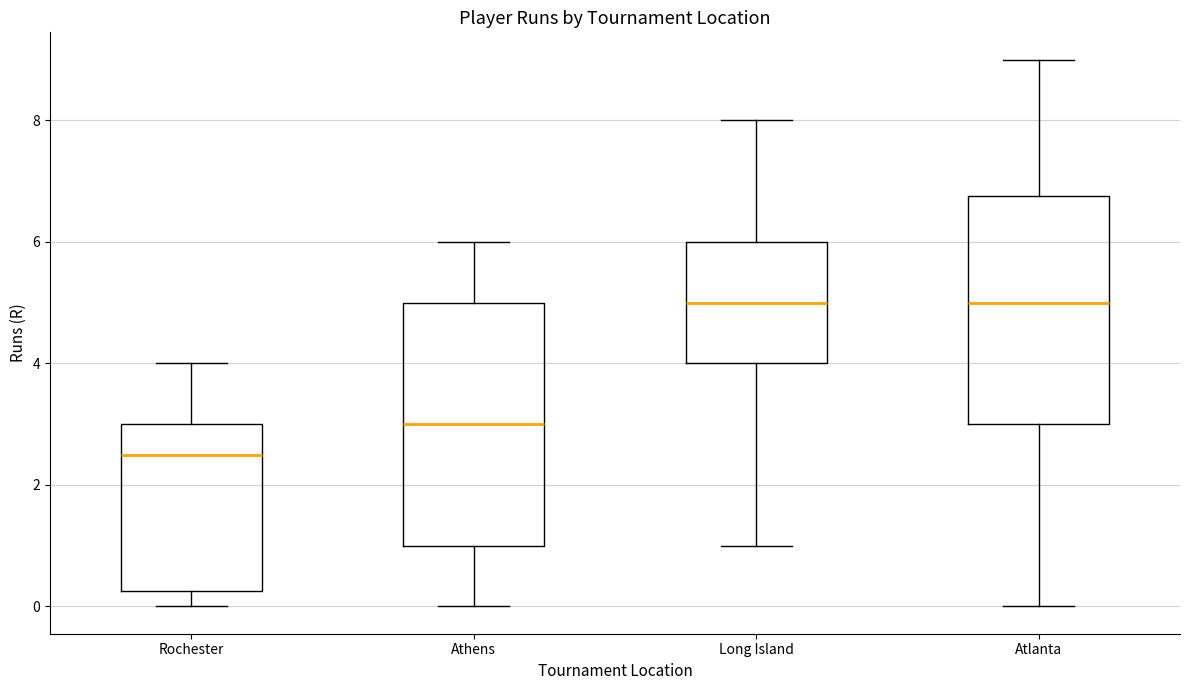

Where does the upper whisker of the box for Long Island end on the y-axis? The values are not printed on the chart, so give them approximately, as read against the axis.

8.0